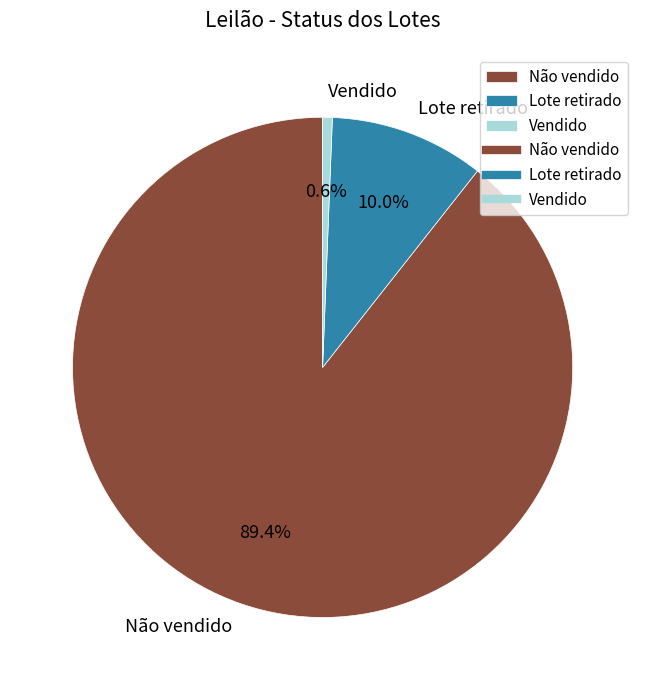

The Lote retirado slice represents 10% of the pie. True or false?

True